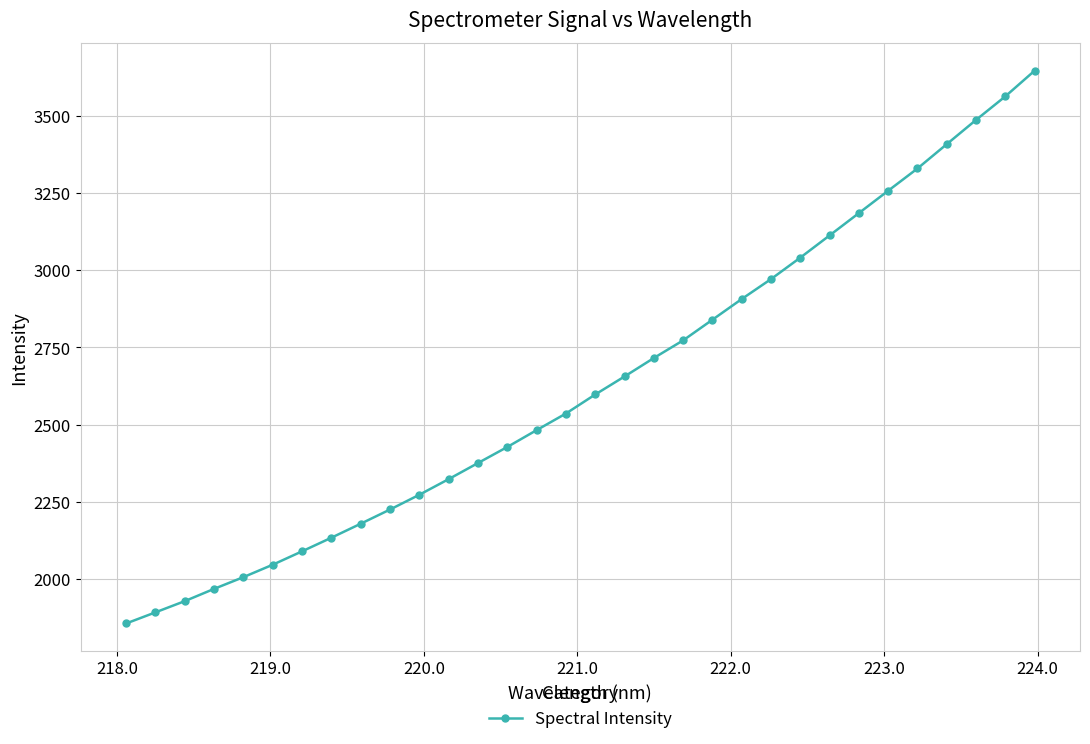

What is the minimum value shown in the chart?

1855.1